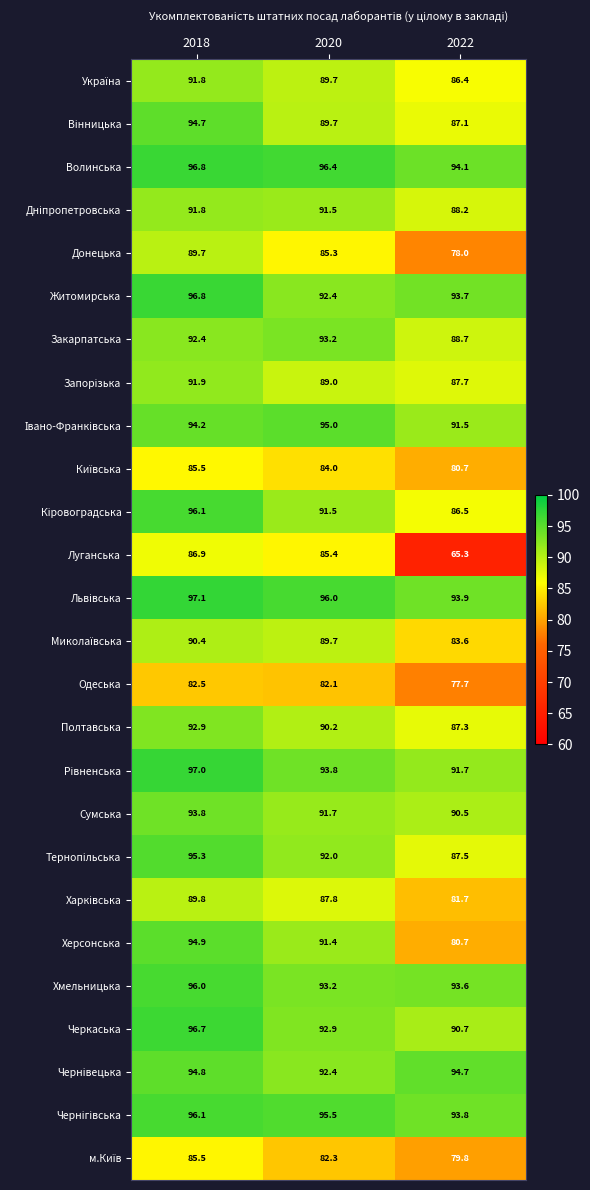

What is the maximum value shown in the chart?

97.1